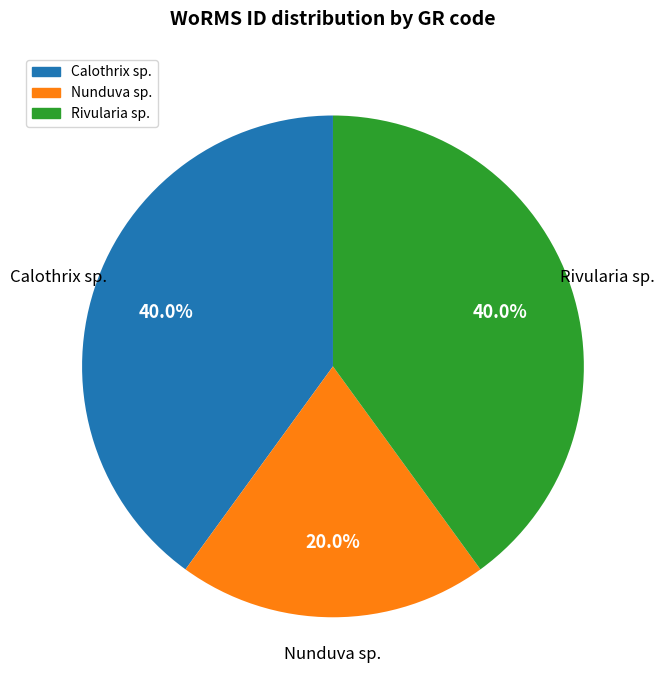

Is there any slice that represents more than half of the pie?

No